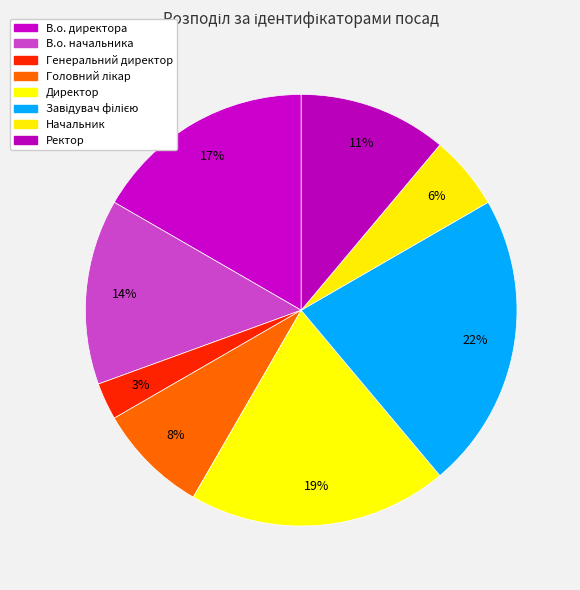

To the nearest percent, what percentage of the pie is Головний лікар?

8%